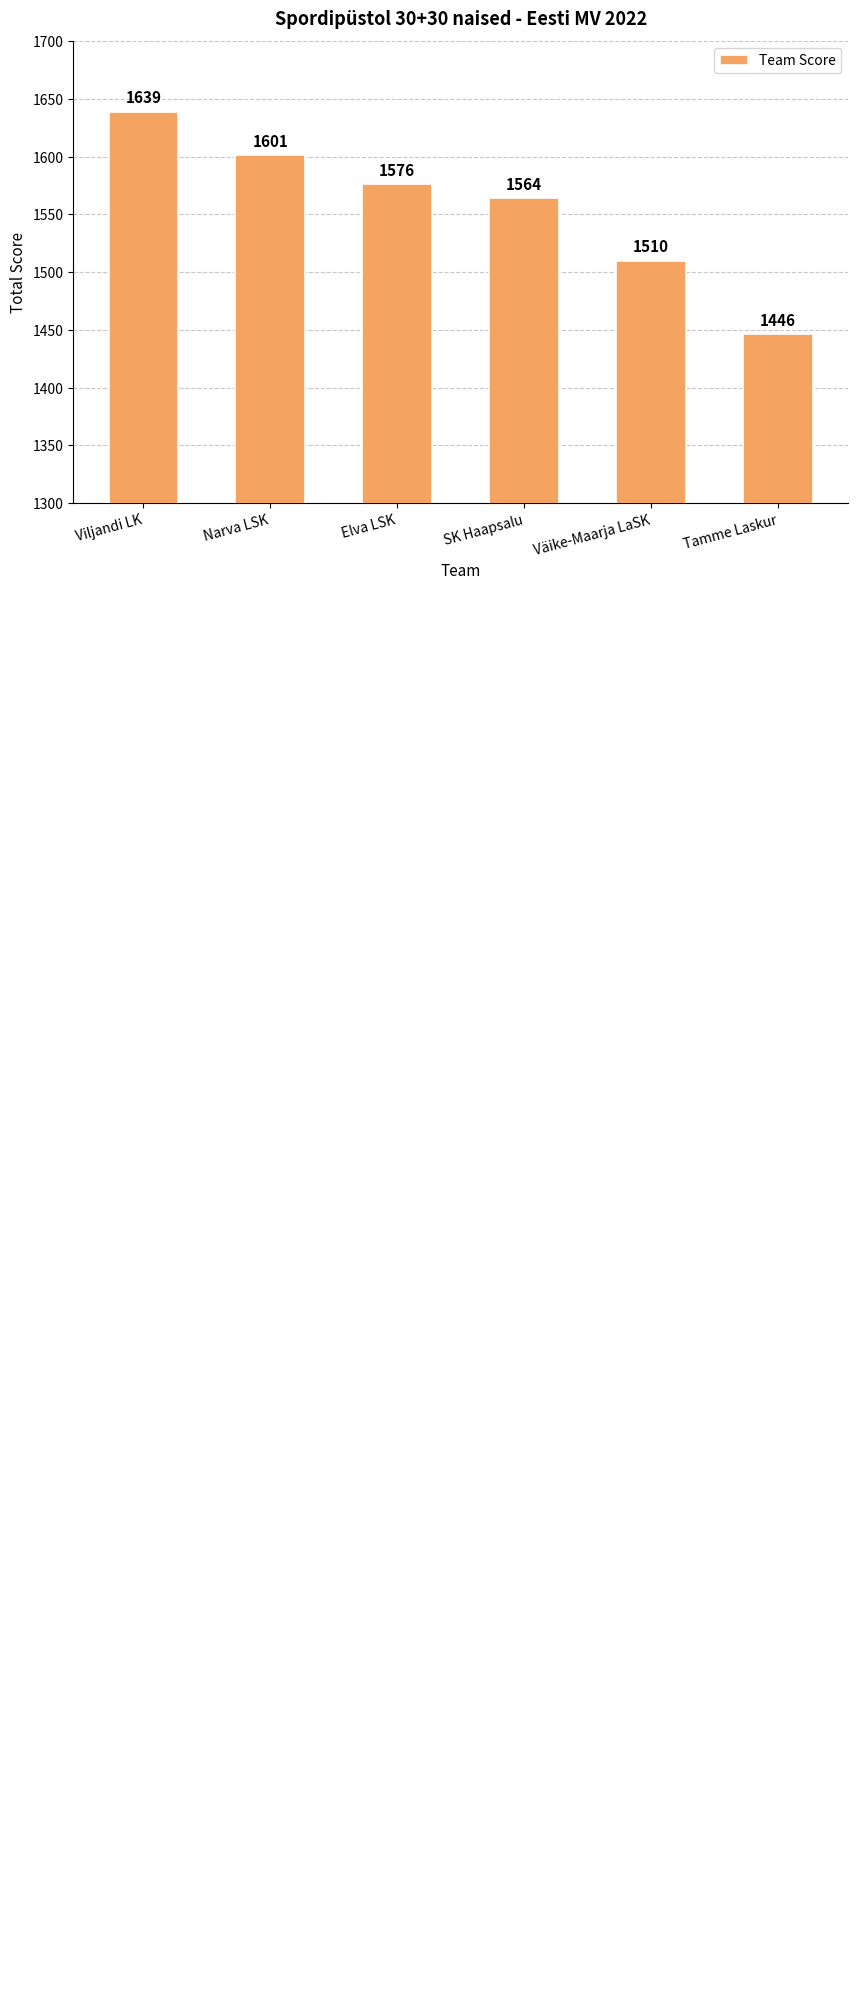

Which label corresponds to the largest value in the chart?

Viljandi LK